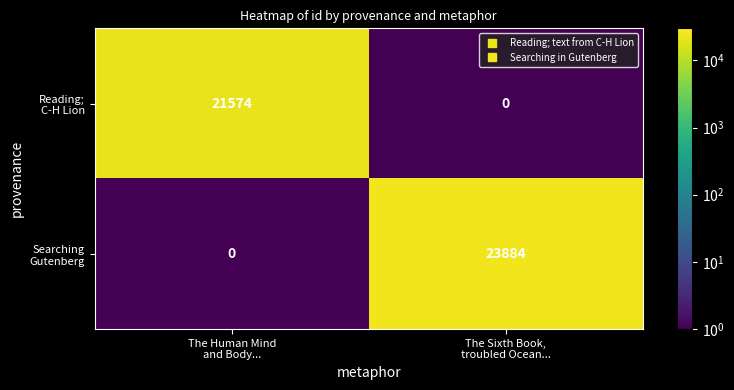

What is the greatest value displayed?

23884